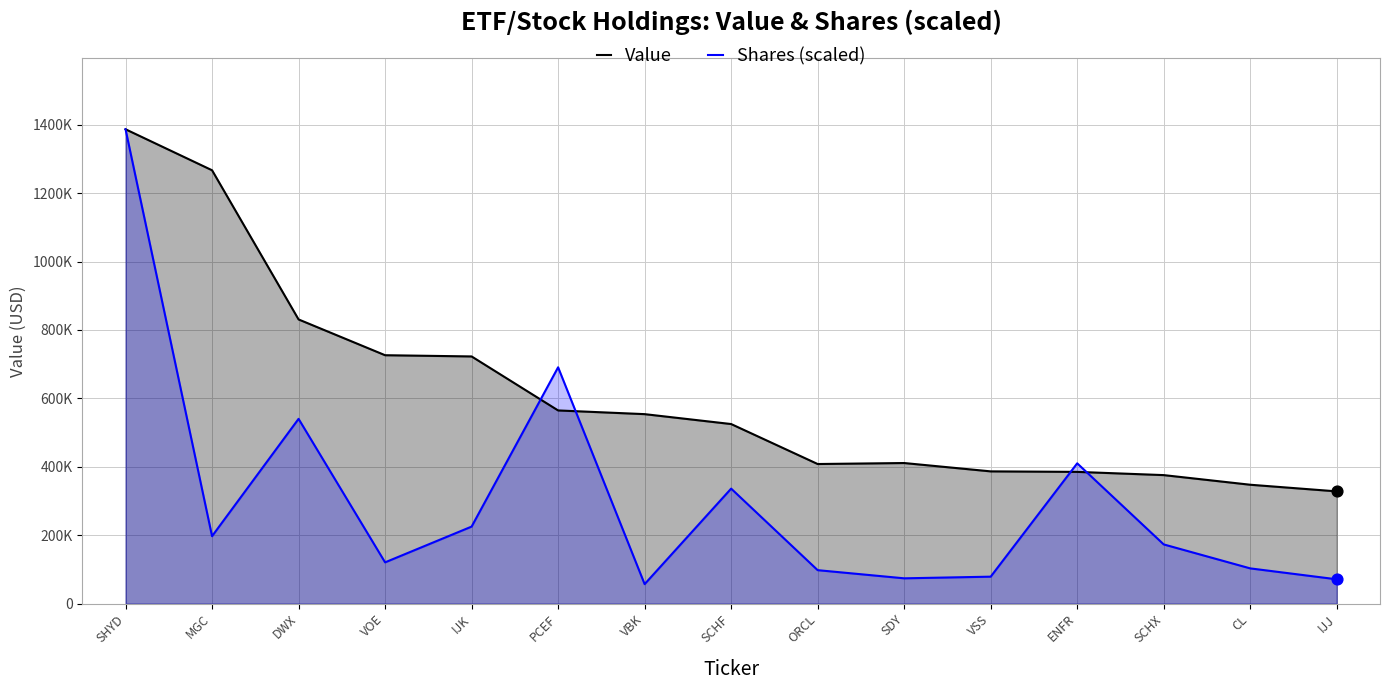

What is the total value across all series at SCHF?

861373.5